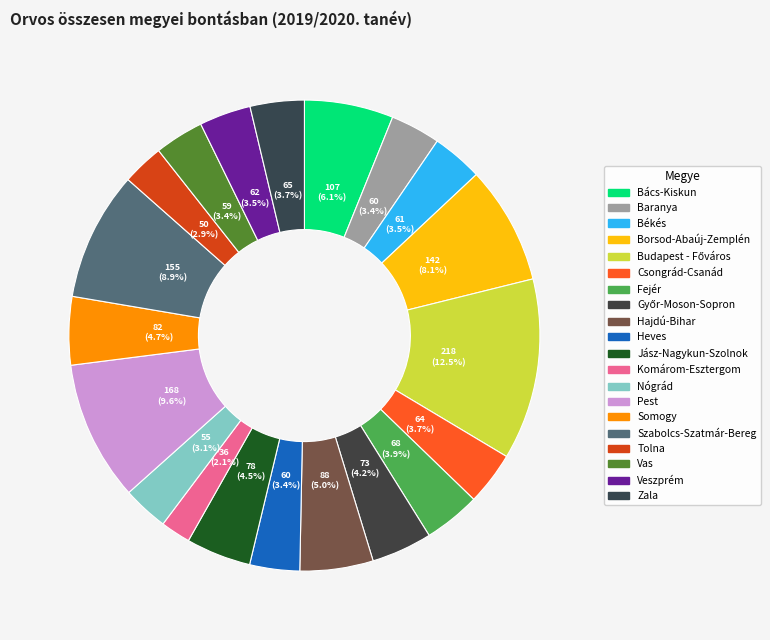

What is the ratio of the value at Tolna to the value at Zala?

0.8